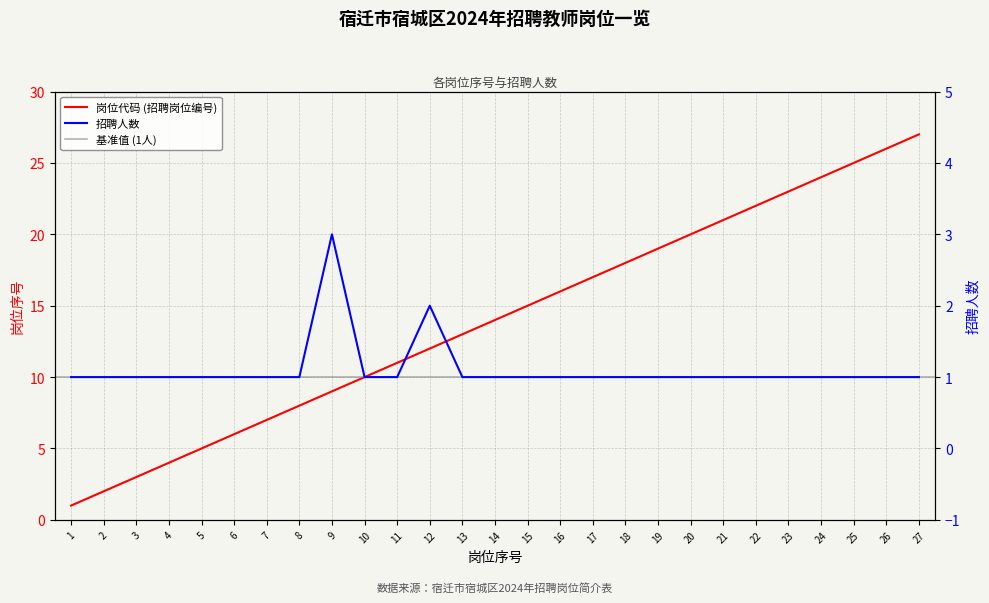

What is the difference between the maximum and minimum values in the 招聘人数 series?

2